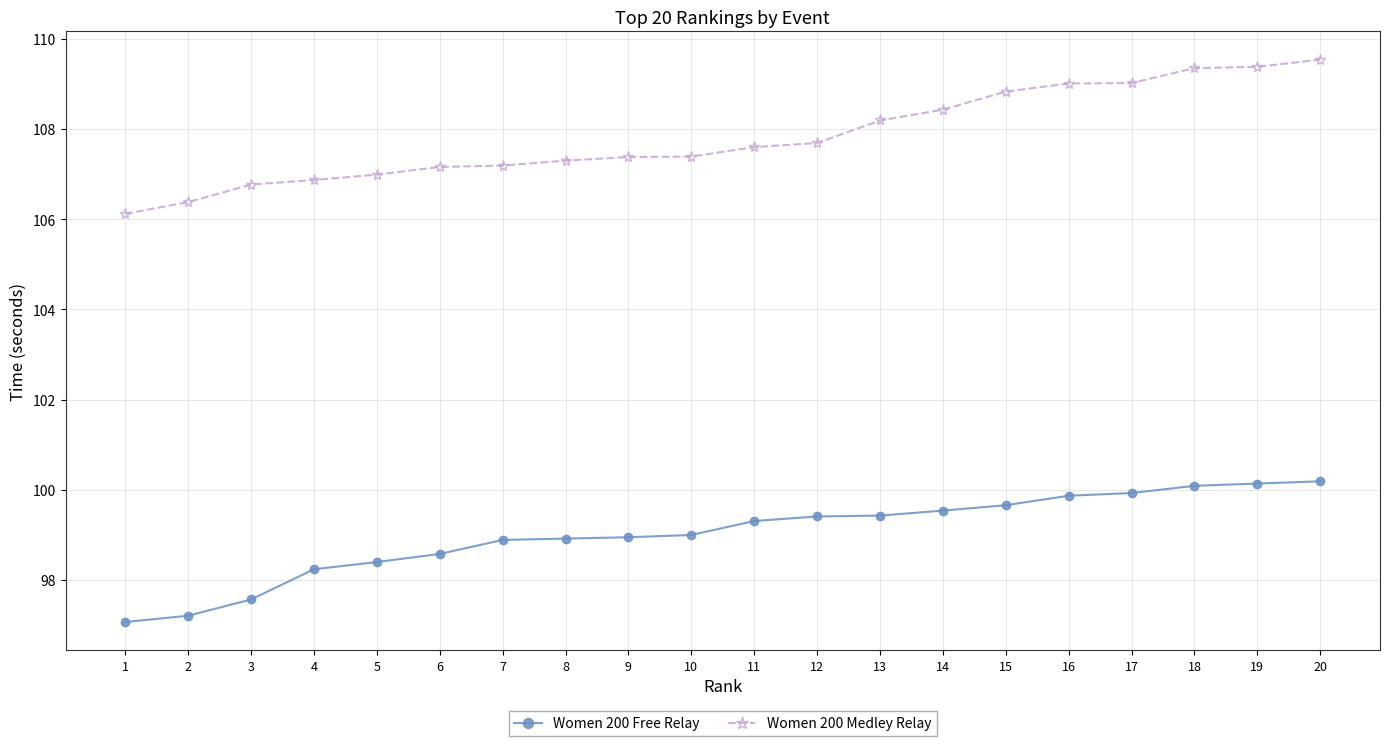

Which category has the highest value across all series?

20